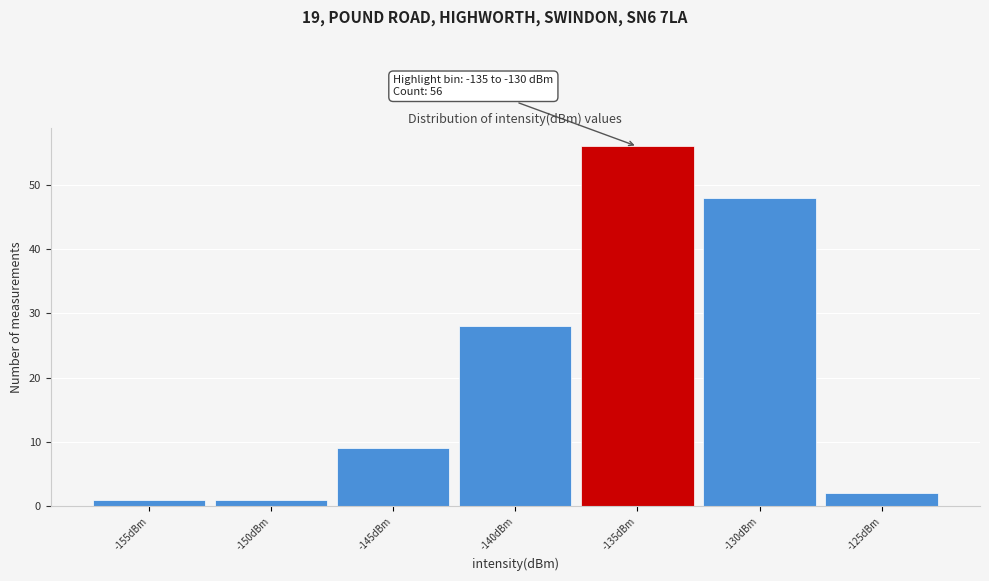

Reading left to right, what are all the values shown in this chart?

1	1	9	28	56	48	2